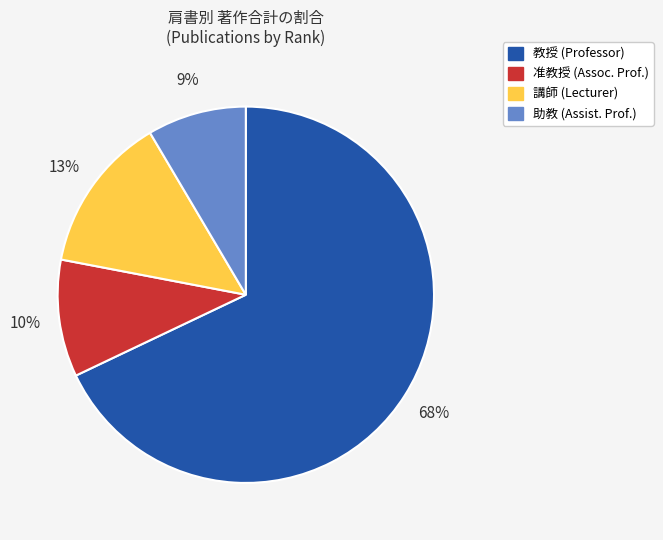

To the nearest percent, what is the difference between the largest and smallest slice percentages?

59%